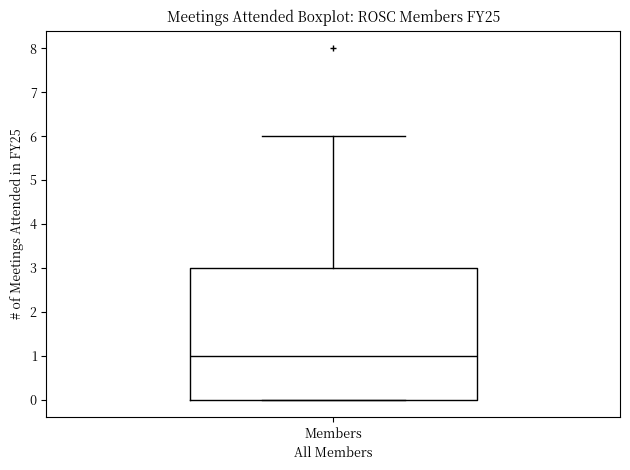

Read this box plot against the y-axis: the position of the median line, the range covered by the box, and the ends of both whiskers. The values are not printed on the chart, so give them approximately, as read against the axis.

median 1, box 0 to 3, whiskers 0 to 6